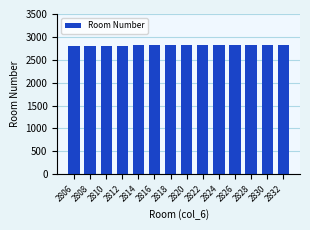

True or false: the data shows 4998 at 2832.

False